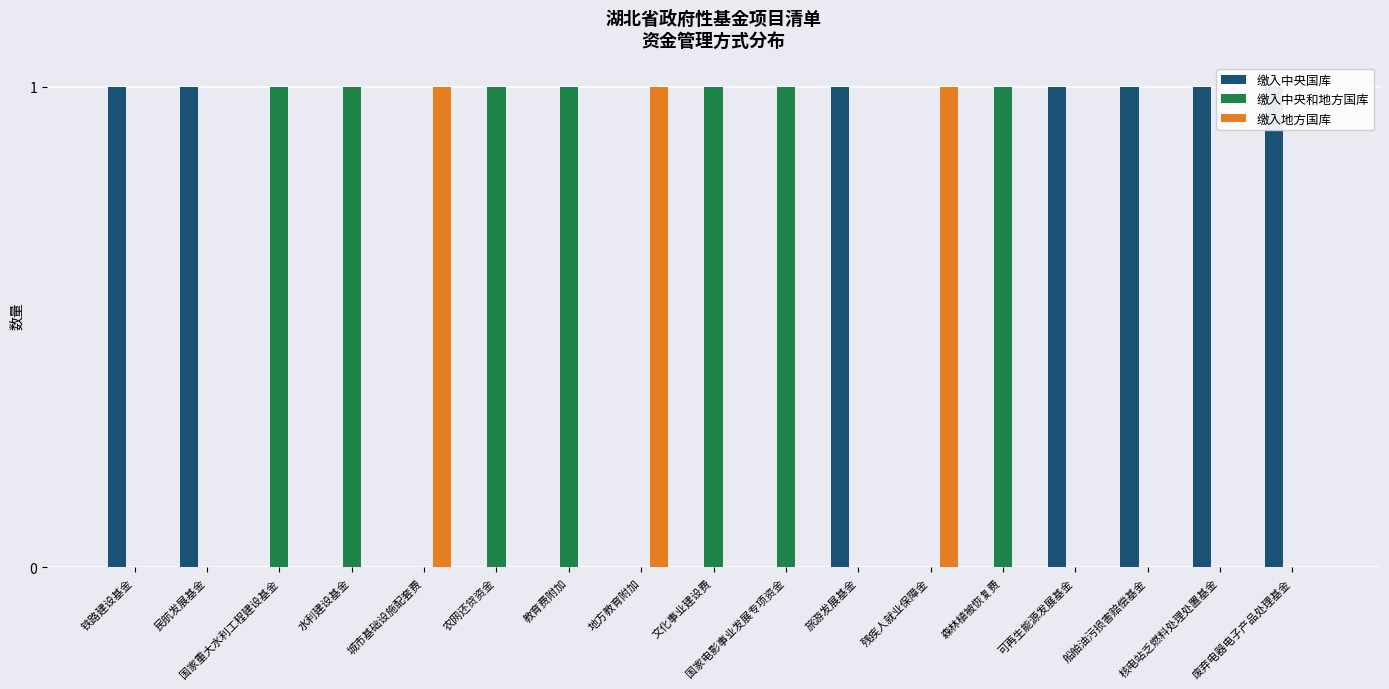

What is the label of the 11th bar from the right?

教育费附加